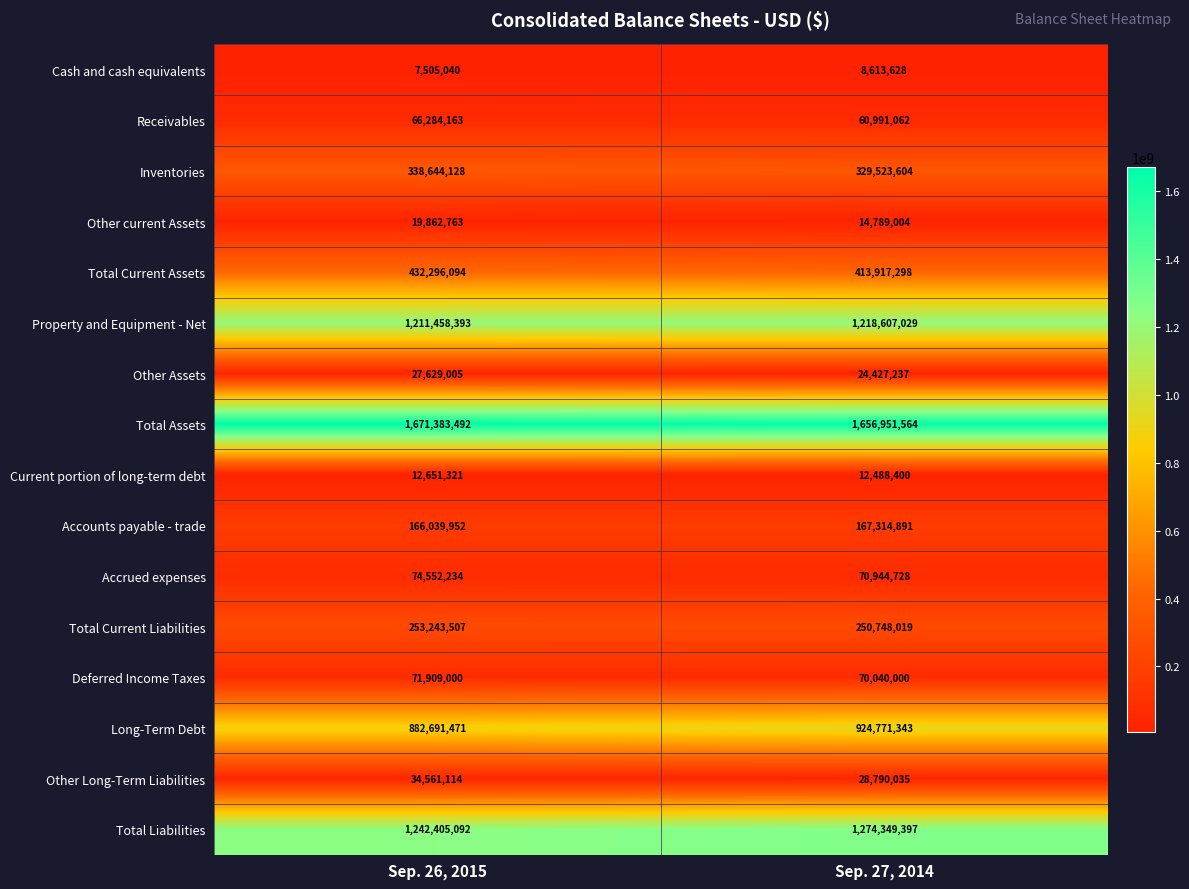

What is the approximate value of Other Long-Term Liabilities at Sep. 27, 2014, to the nearest 50?

28790050